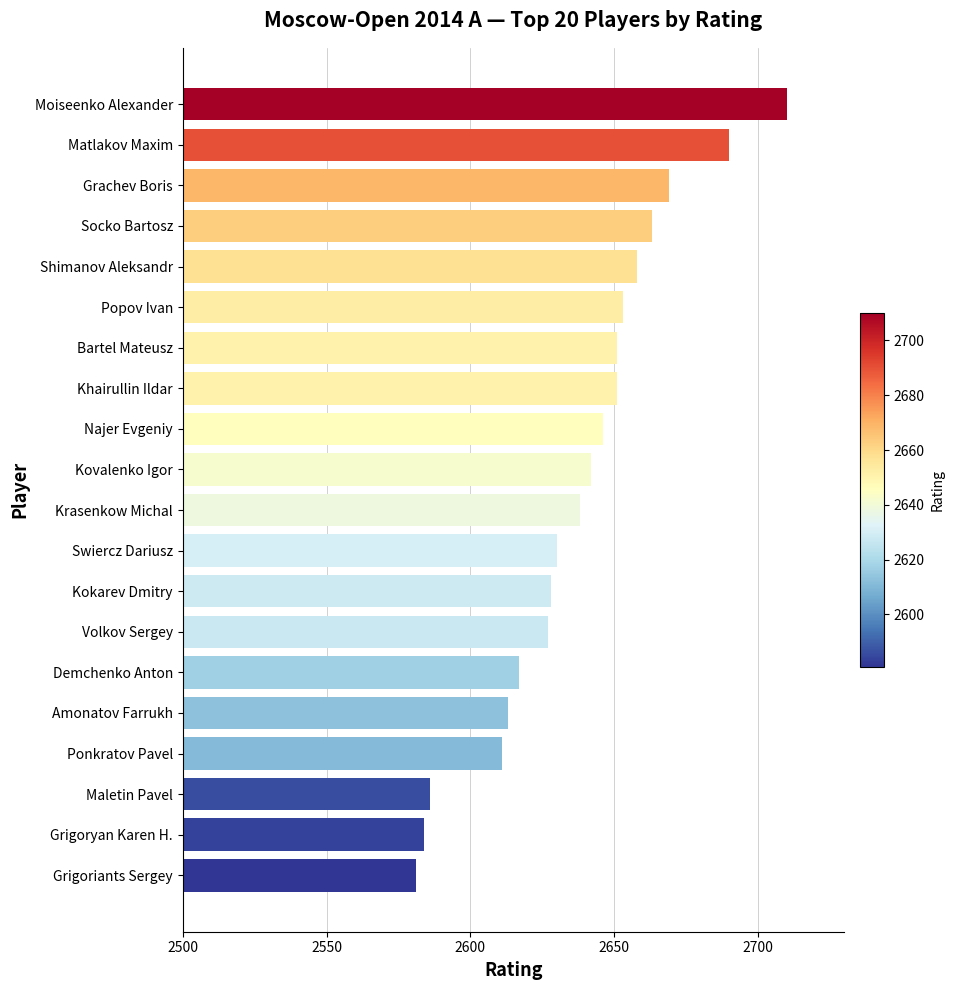

Which category has the lowest value across all series?

Grigoriants Sergey